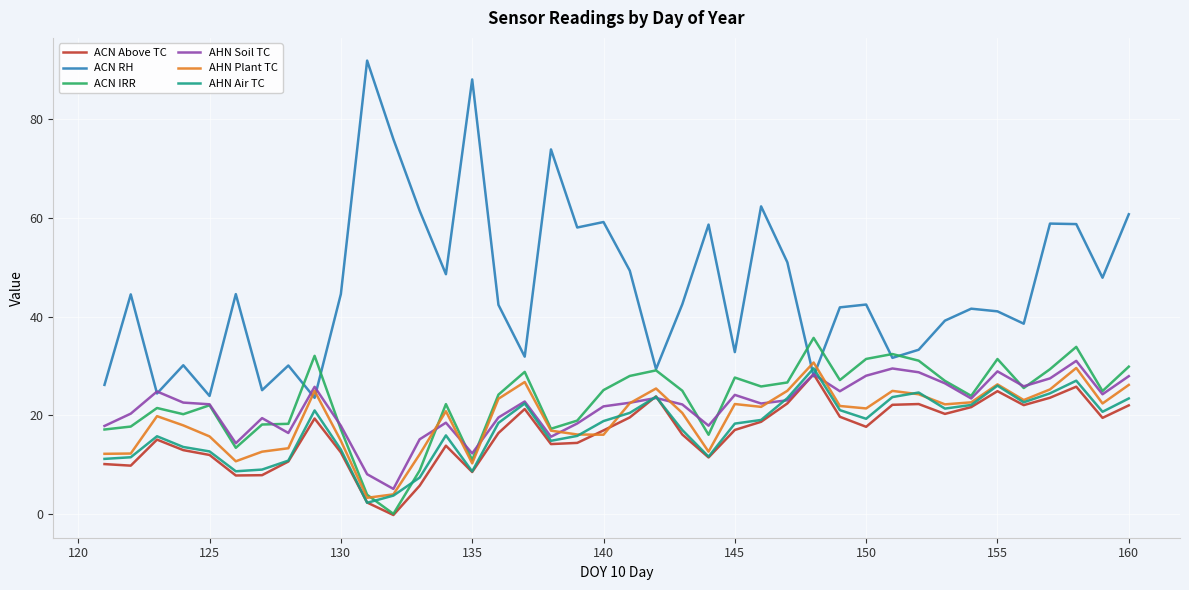

Count the number of data series in this chart.

6